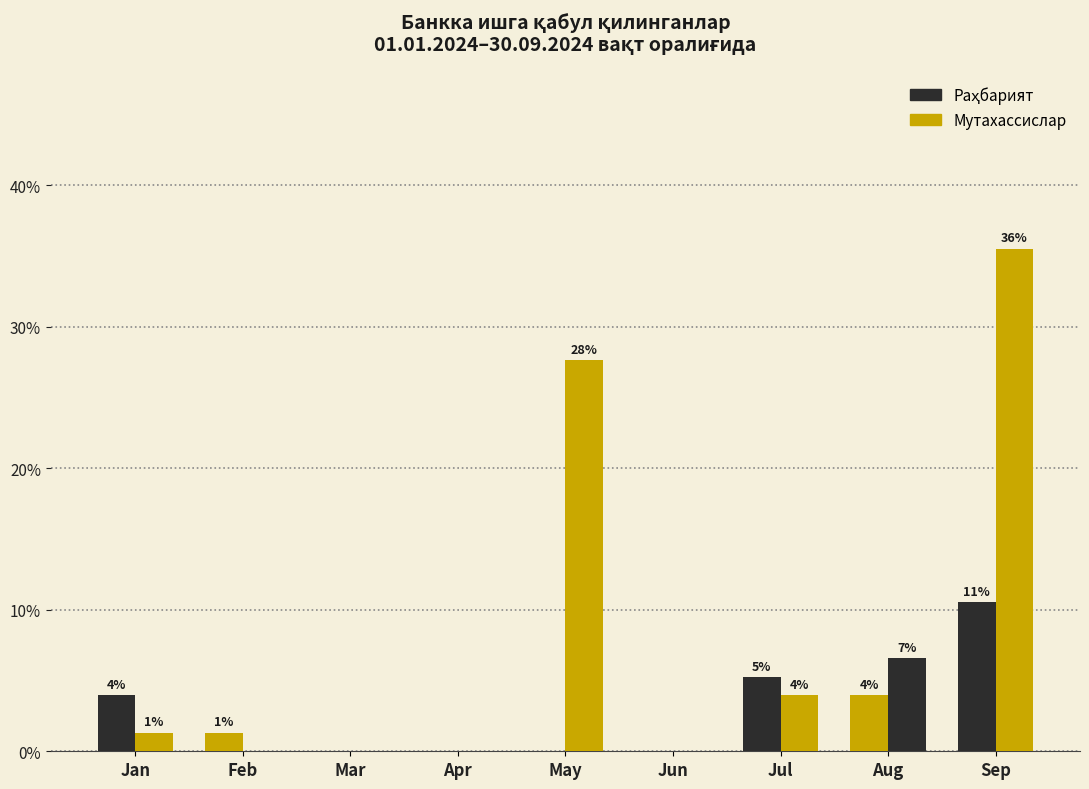

Does the chart contain stacked bars?

No